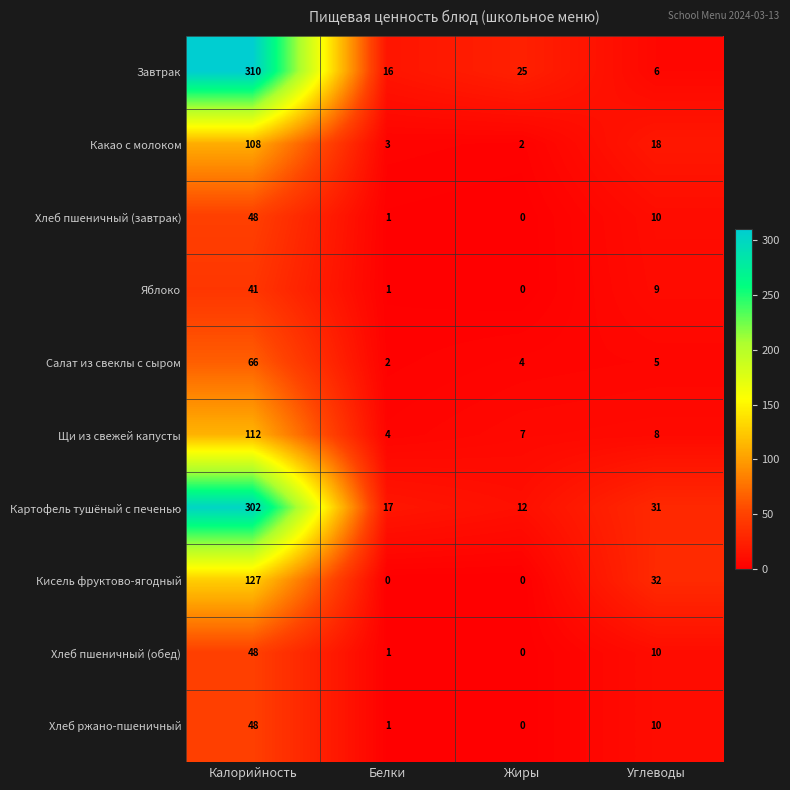

Between Белки and Жиры, which series saw the biggest shift?

Завтрак